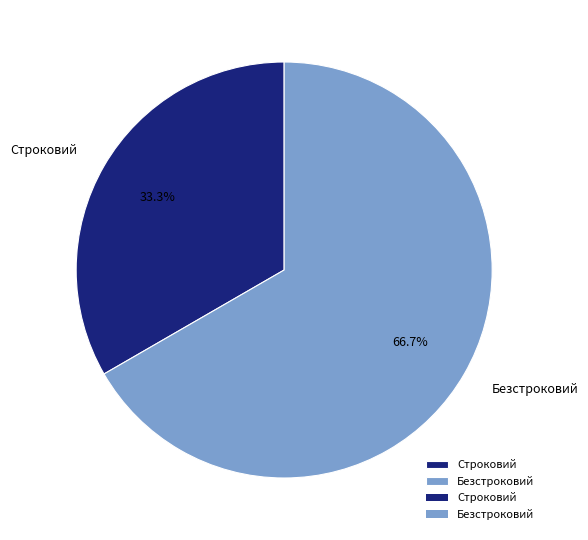

What percentage do Безстроковий and Строковий together represent?

100.0%